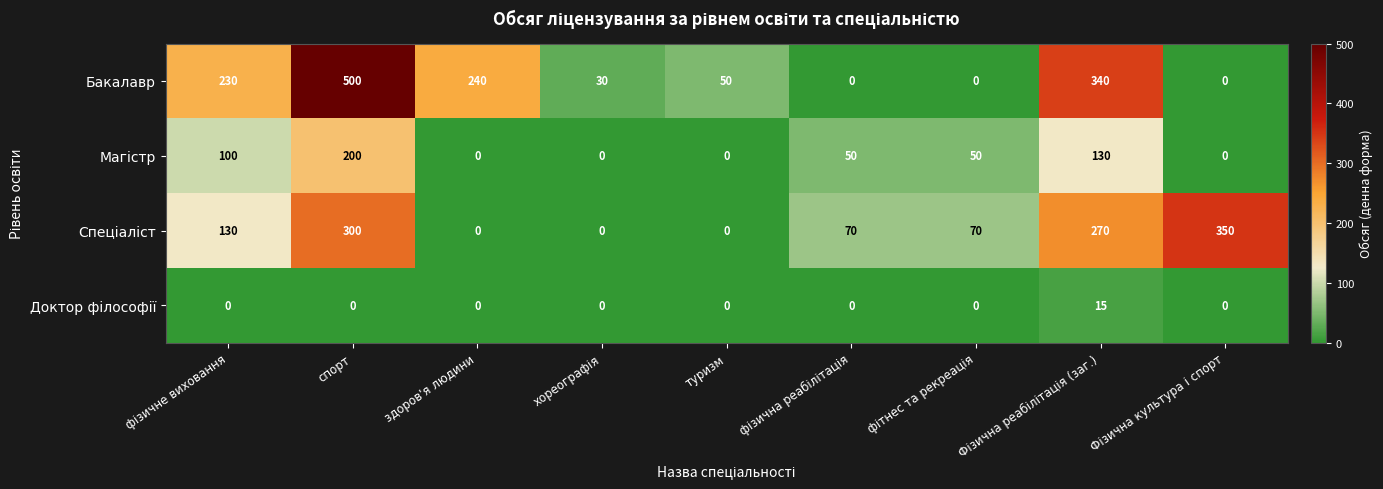

At which label is Бакалавр closest to 250?

здоров'я людини